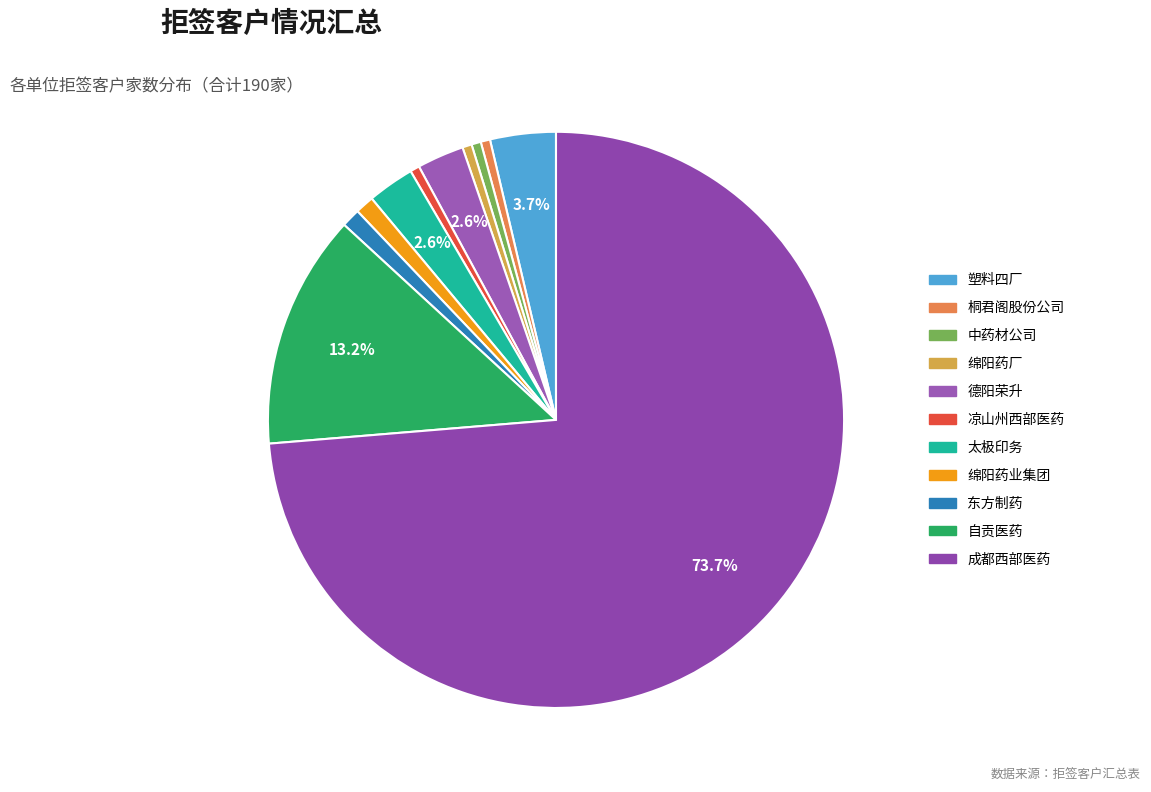

Combined, do 桐君阁股份公司 and 东方制药 account for over 50%?

No